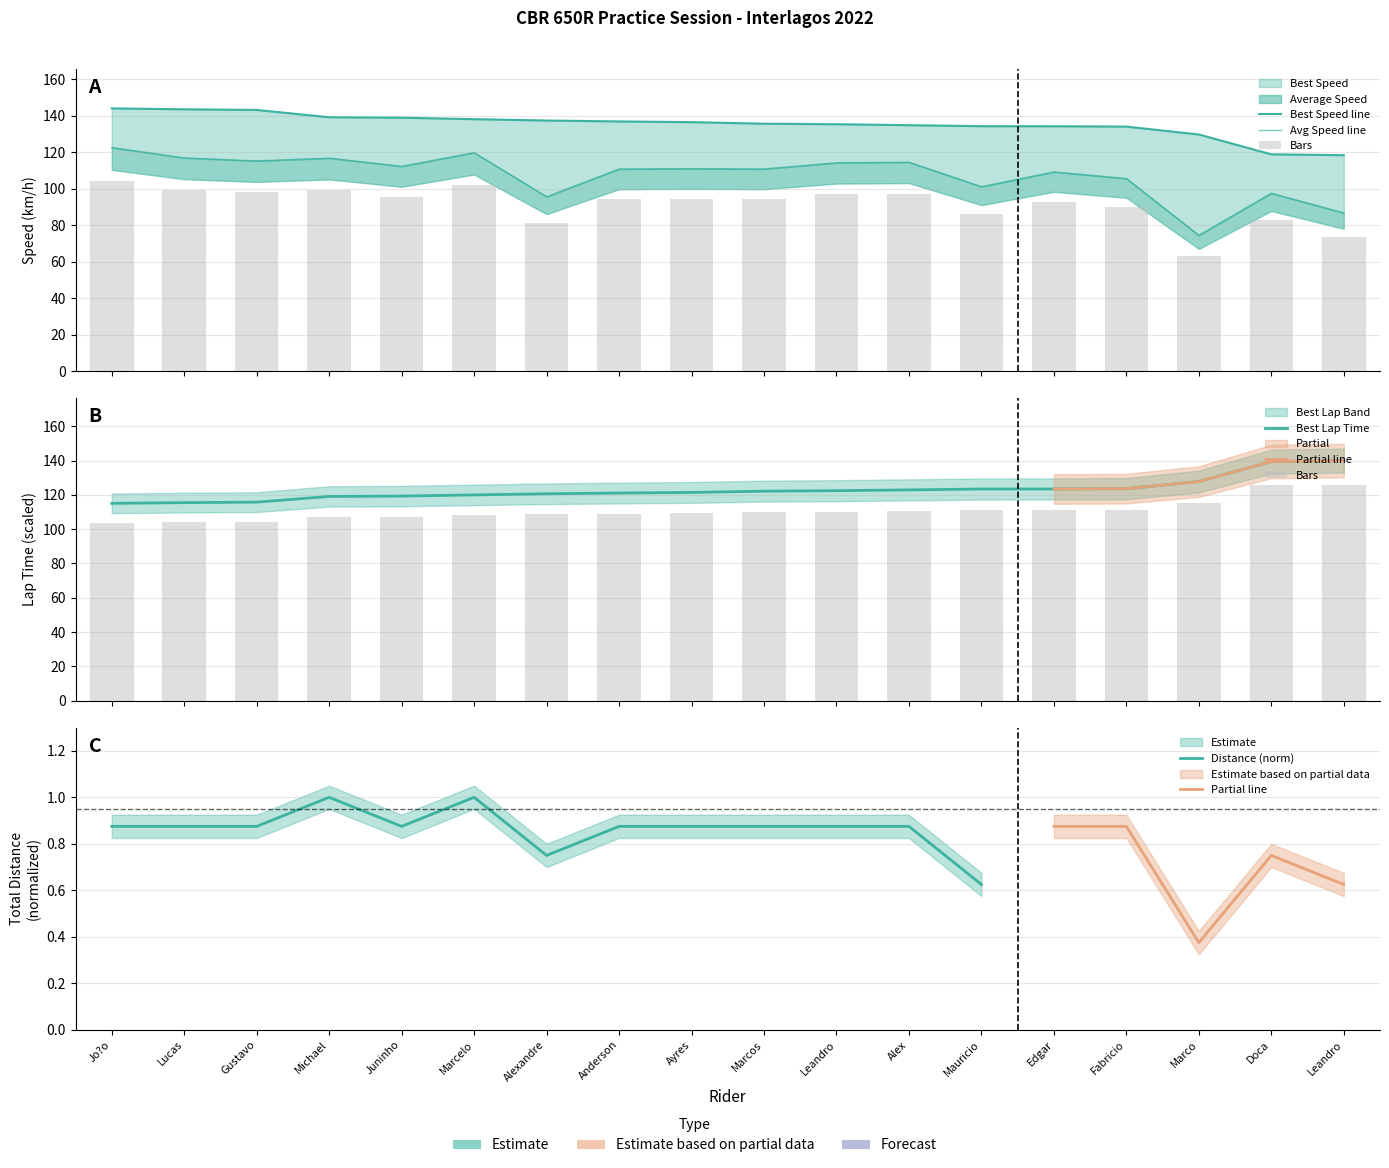

At which category does the chart reach its minimum across all series?

Marco